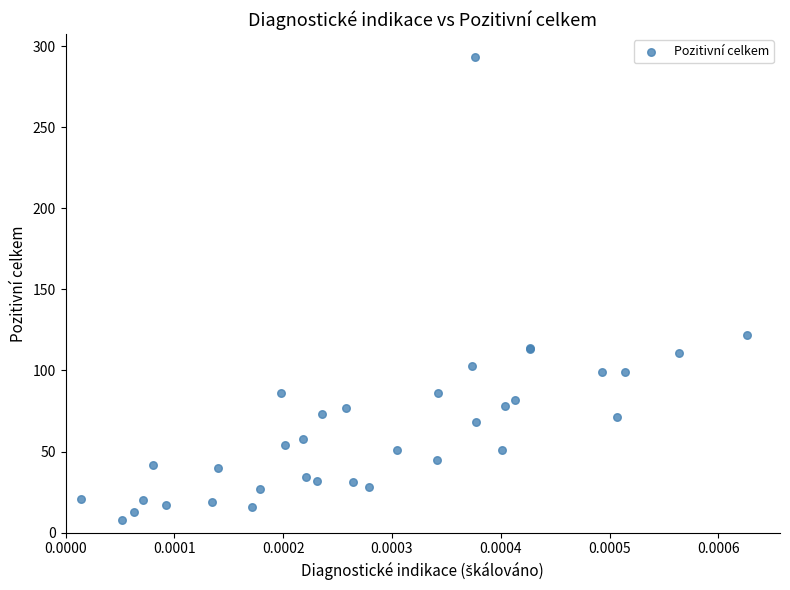

What Y value in the scatter plot is closest to 150?

122